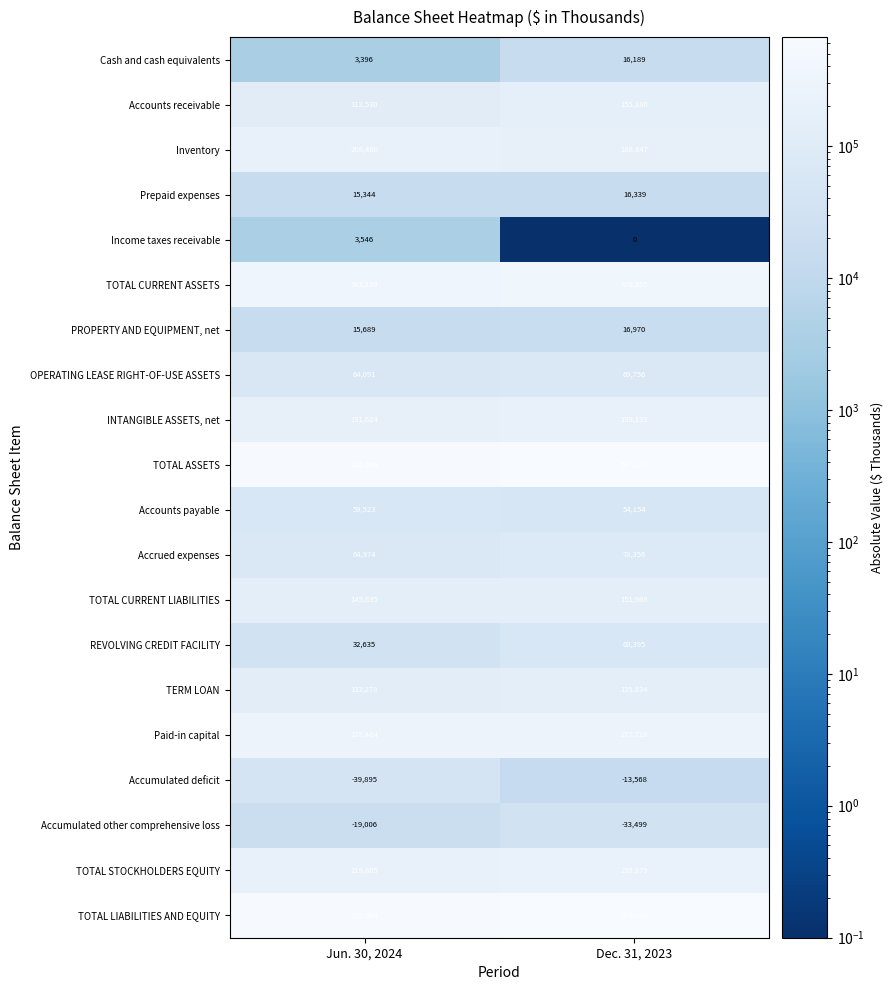

What is the smallest value displayed?

-39895